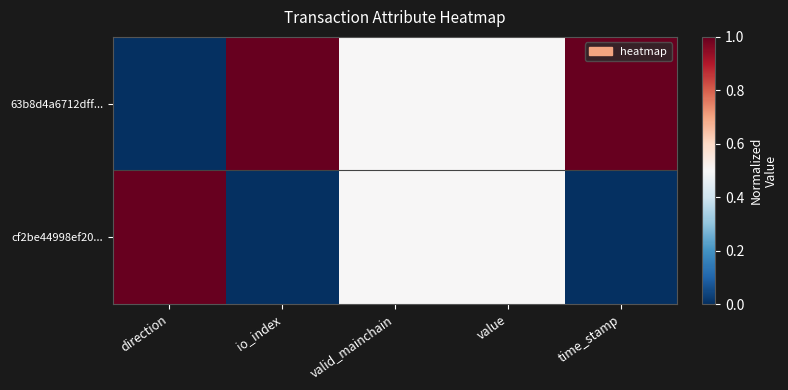

Which category has the highest value across all series?

io_index